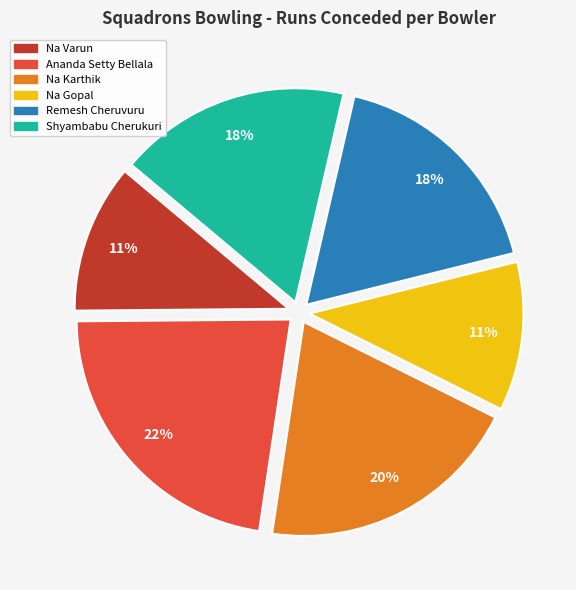

To the nearest percent, what is the difference between the largest and smallest slice percentages?

11%